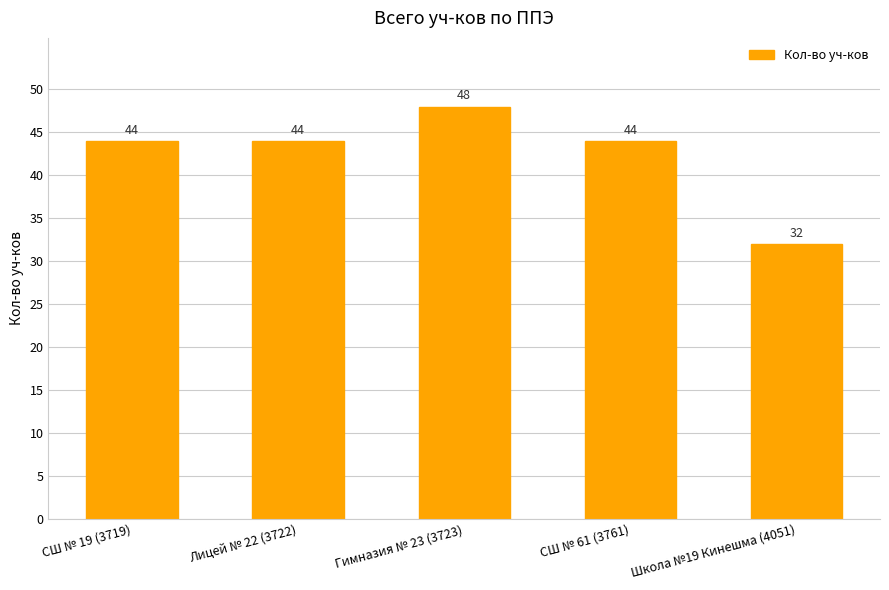

Reading left to right, extract all data points from this chart.

СШ № 19 (3719)=44	Лицей № 22 (3722)=44	Гимназия № 23 (3723)=48	СШ № 61 (3761)=44	Школа №19 Кинешма (4051)=32